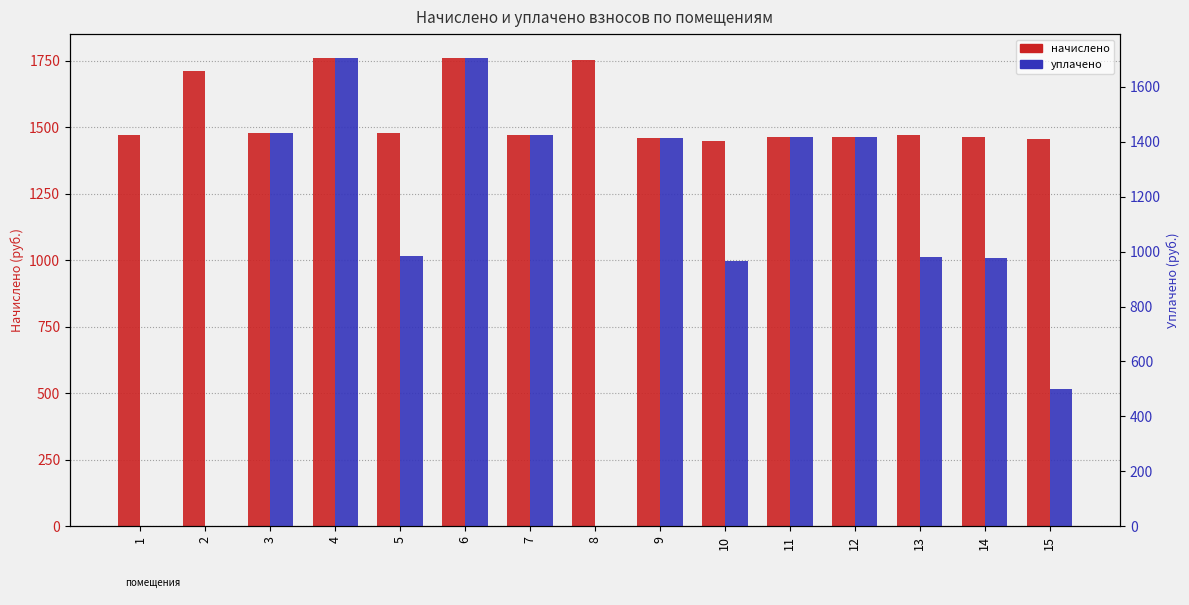

List the series in order of their overall mean, highest first.

начислено, уплачено